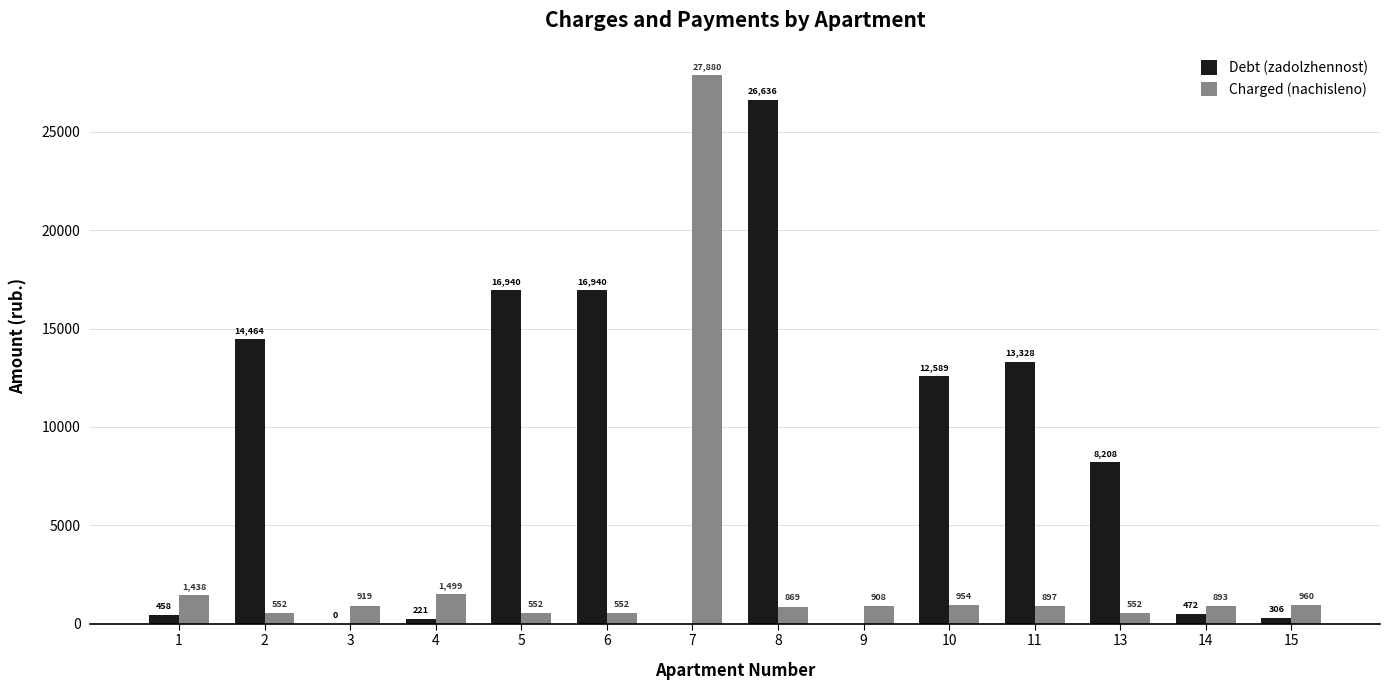

Count the number of categories in the chart.

14